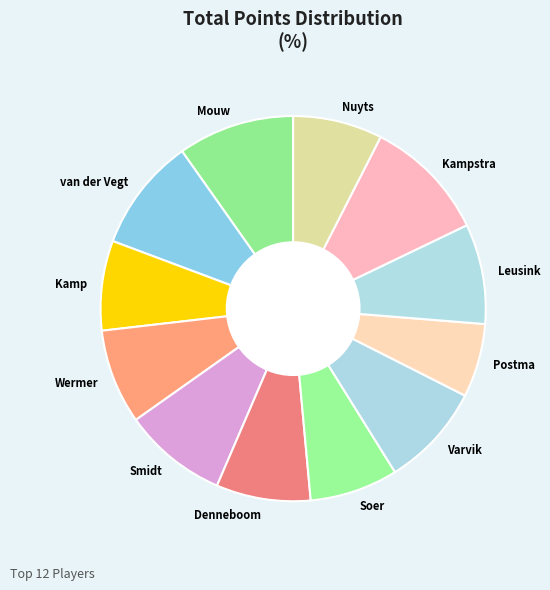

Do Wermer and Kampstra together represent more than half of the pie?

No